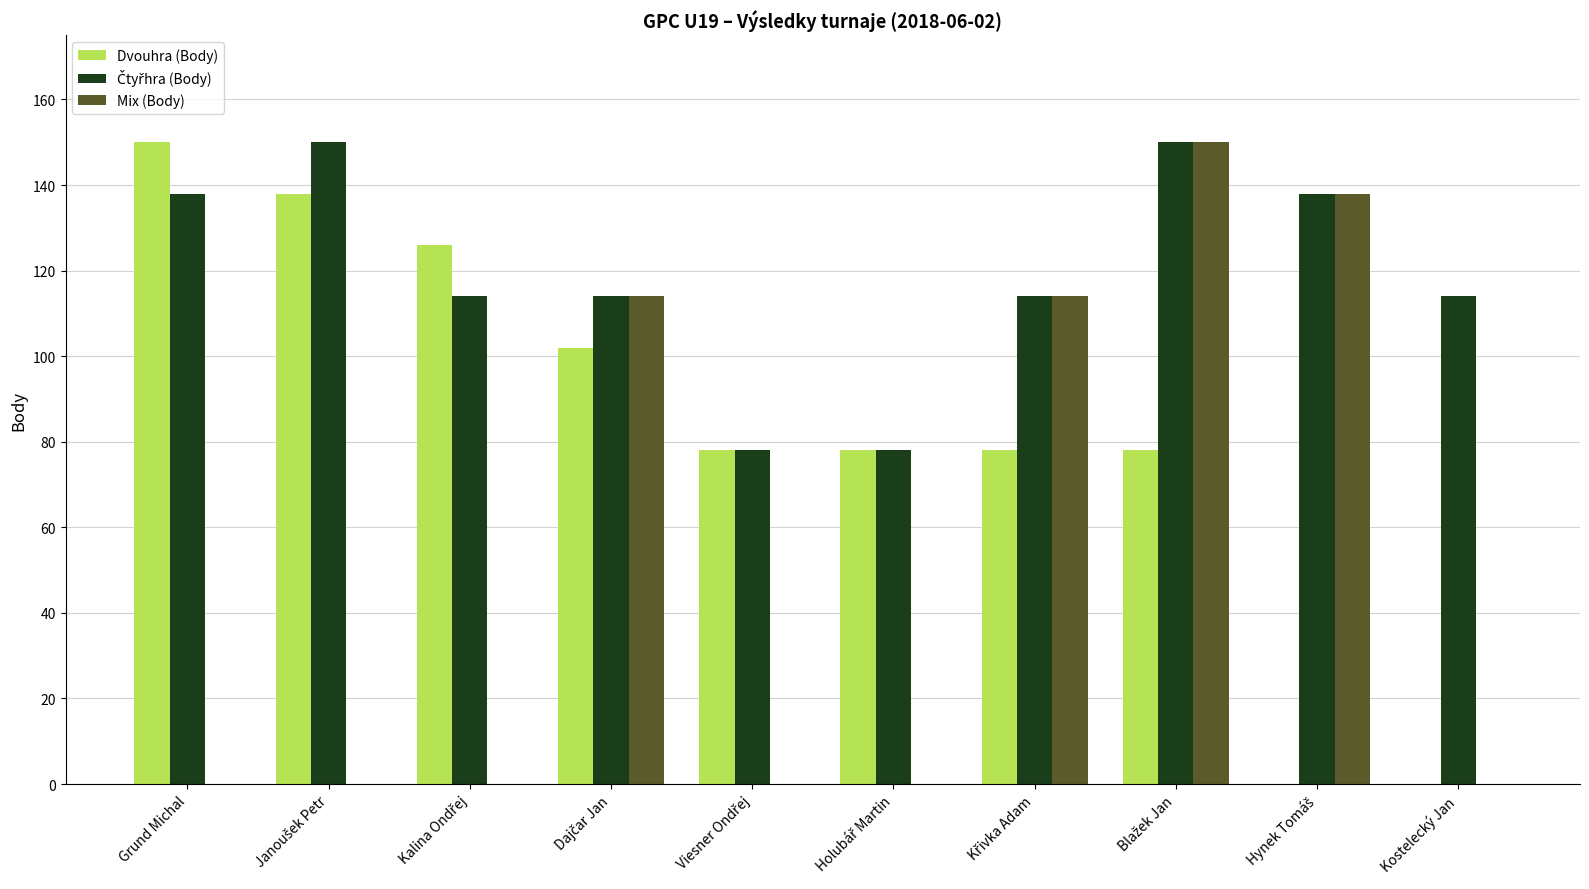

What is the highest value of the Dvouhra (Body) series?

150